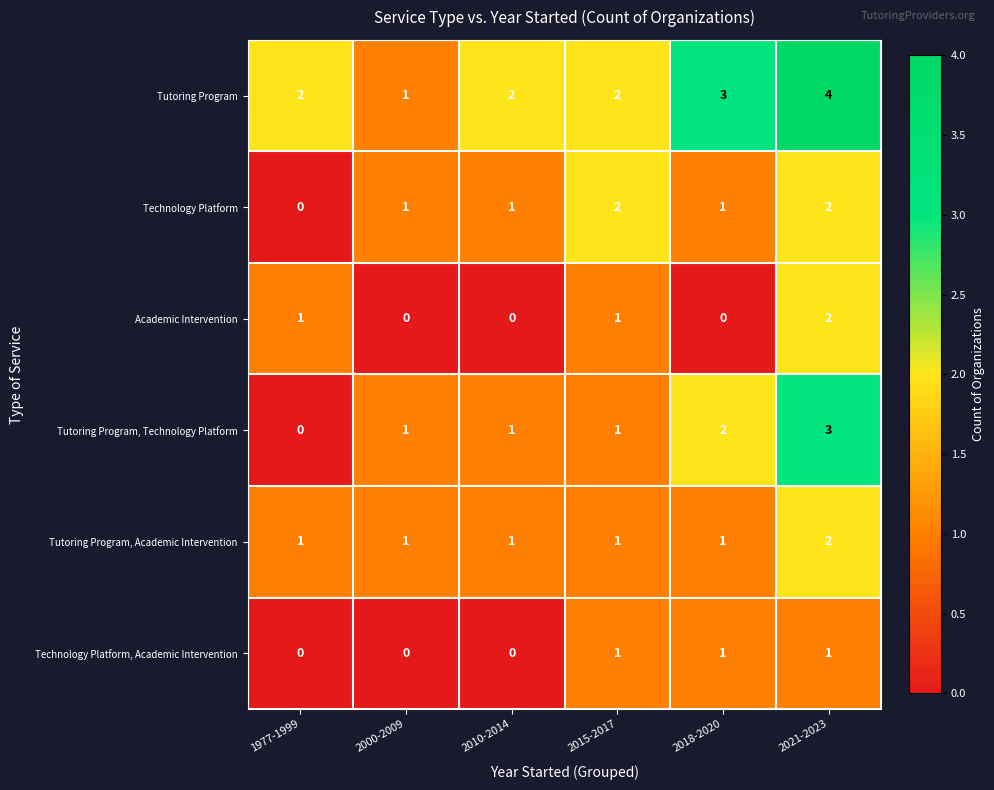

Which series has the largest total across all categories?

Tutoring Program